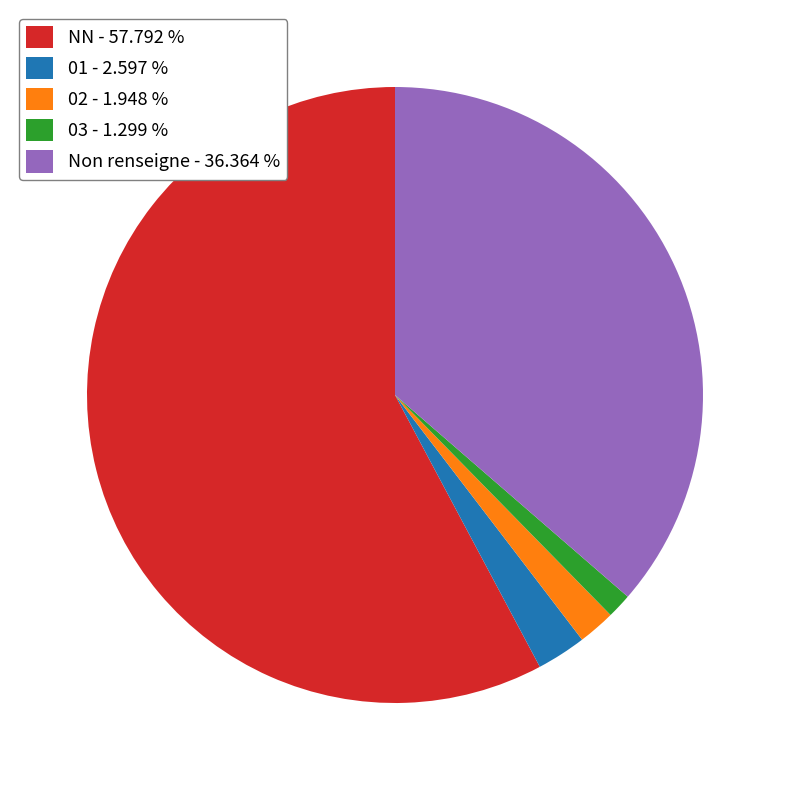

Which category has the smallest portion of the pie?

03 - 1.299 %